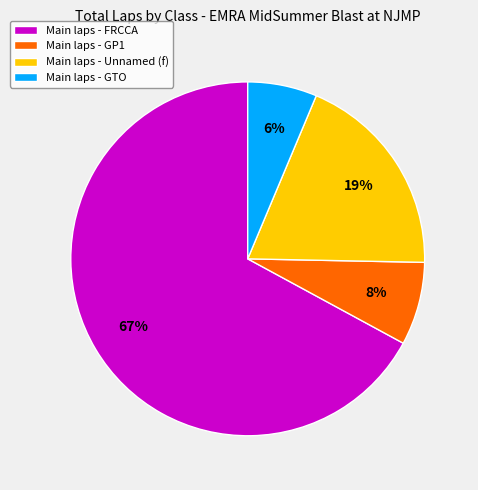

Which slice represents more than half of the pie?

Main laps - FRCCA